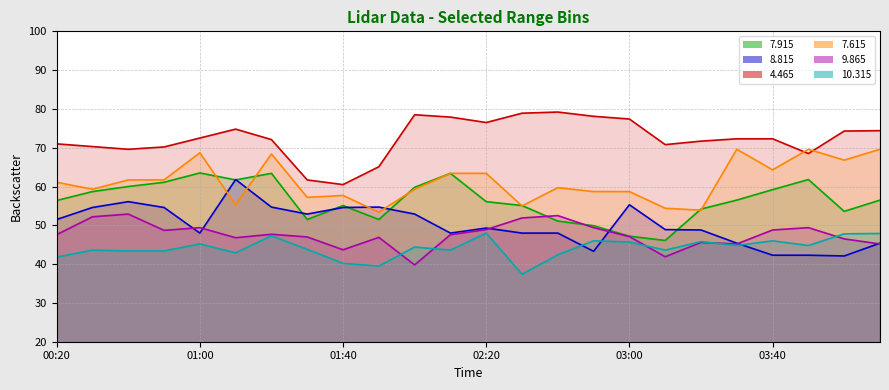

Rank the categories by 7.615 value from highest to lowest.

03:30, 03:50, 04:10, 01:00, 01:20, 04:00, 03:40, 02:10, 02:20, 00:40, 00:50, 00:20, 02:40, 00:30, 02:00, 02:50, 03:00, 01:40, 01:30, 01:10, 02:30, 03:10, 03:20, 01:50